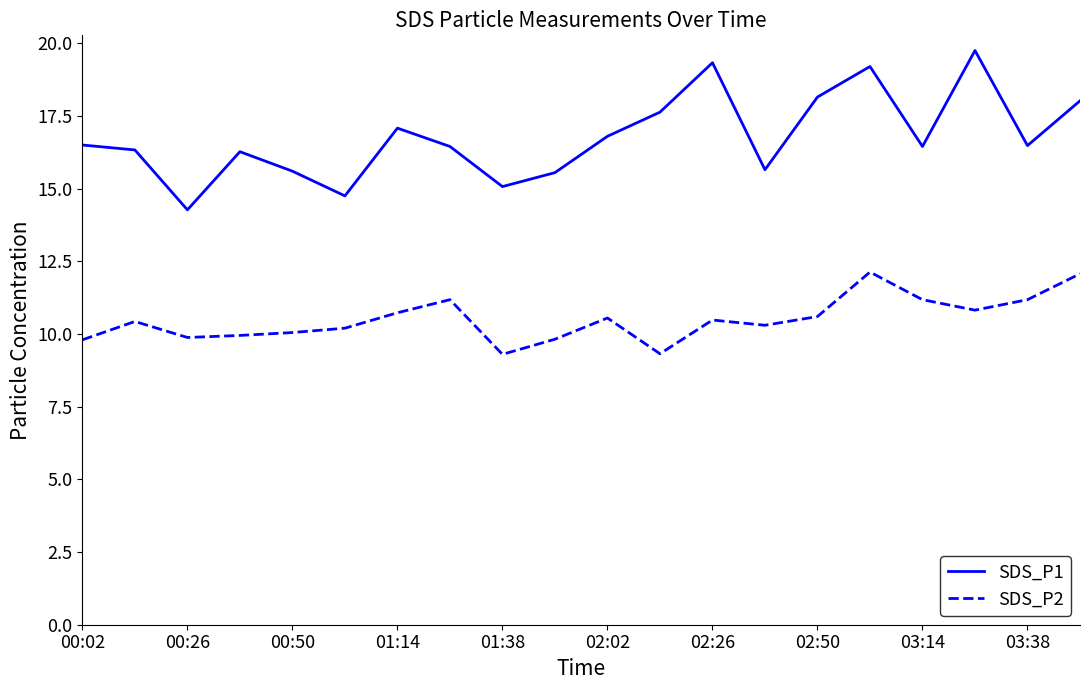

List the series in order of their overall mean, lowest first.

SDS_P2, SDS_P1